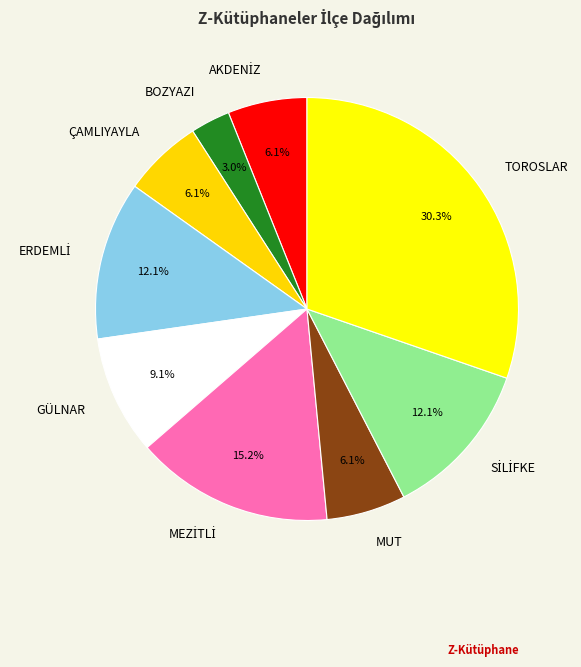

Is there a majority slice in this chart?

No